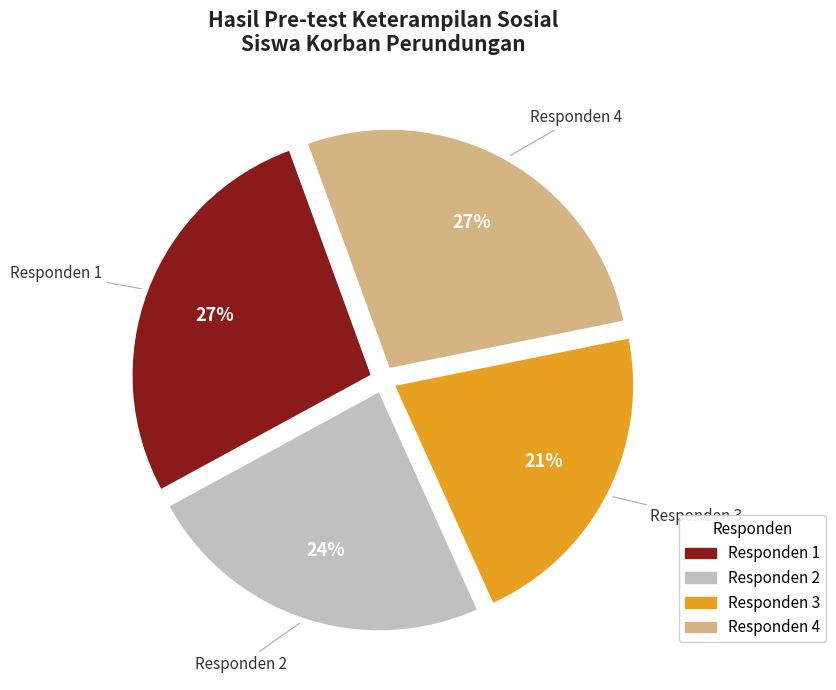

To the nearest percent, what portion does Responden 4 represent?

27%